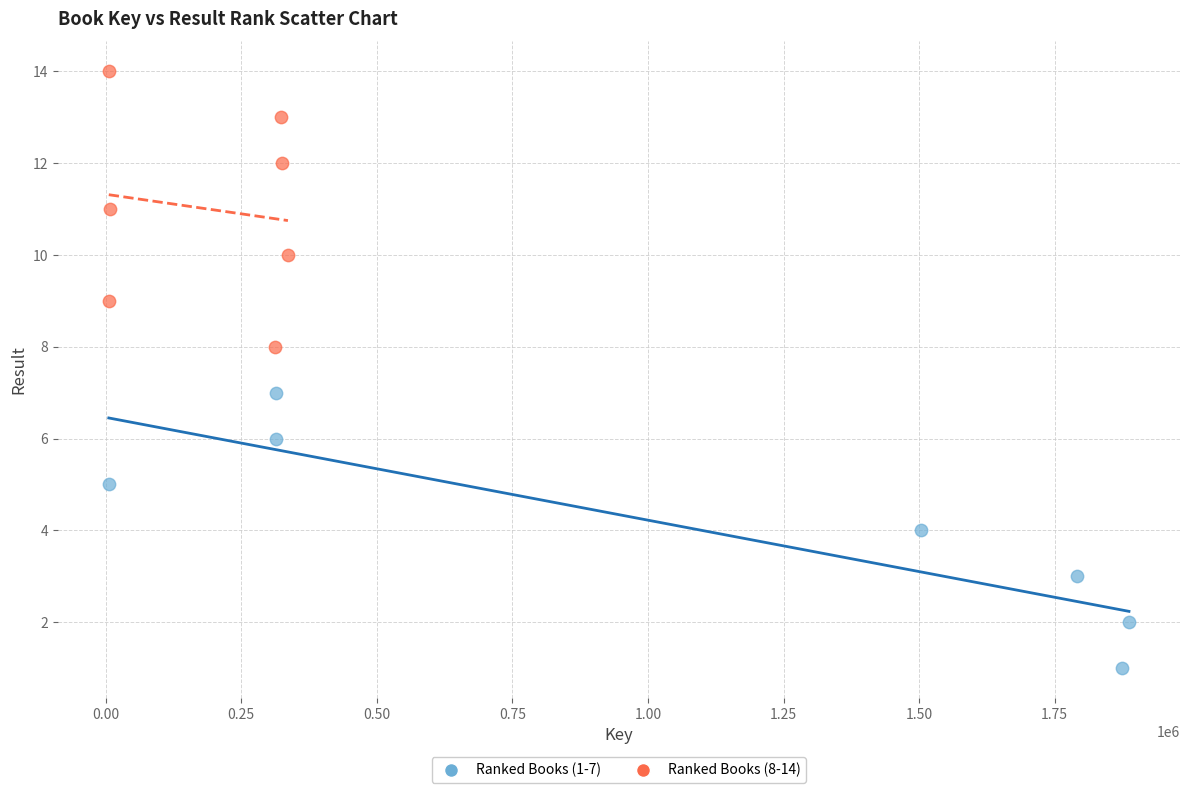

Which series reaches the maximum Y coordinate?

Ranked Books (8-14)